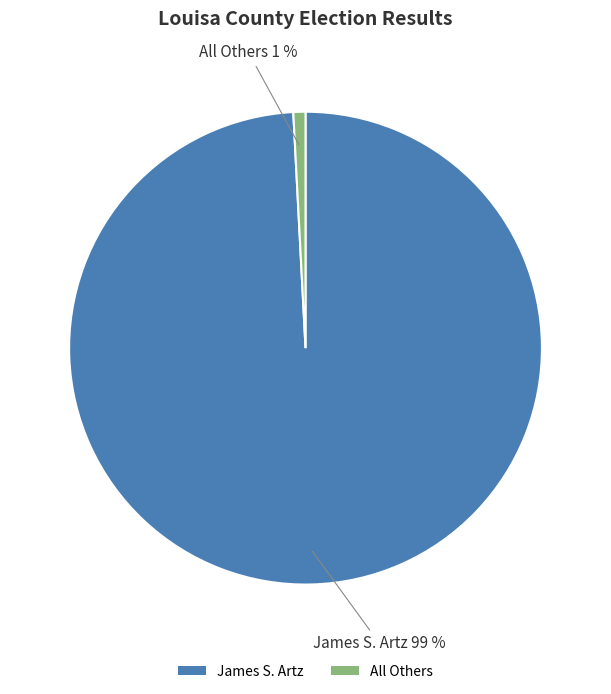

Is the sum of James S. Artz and All Others greater than half?

Yes